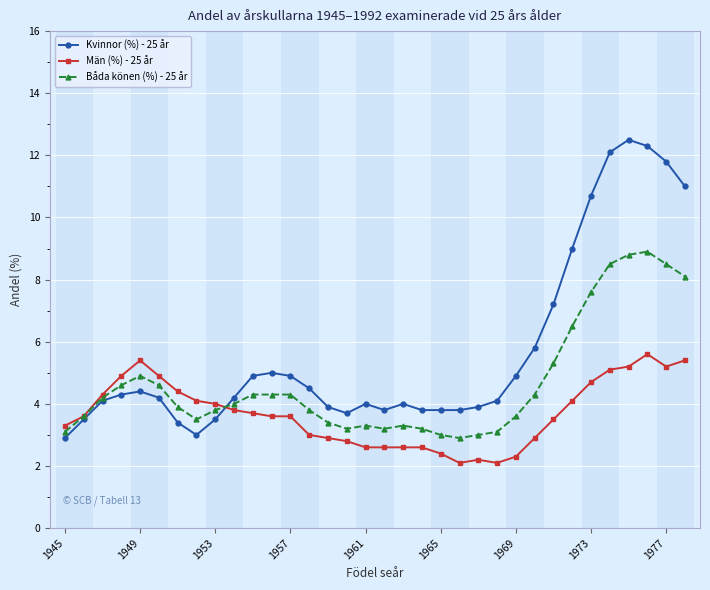

What is the value of the Män (%) - 25 år point at the 24th from the left?

2.1